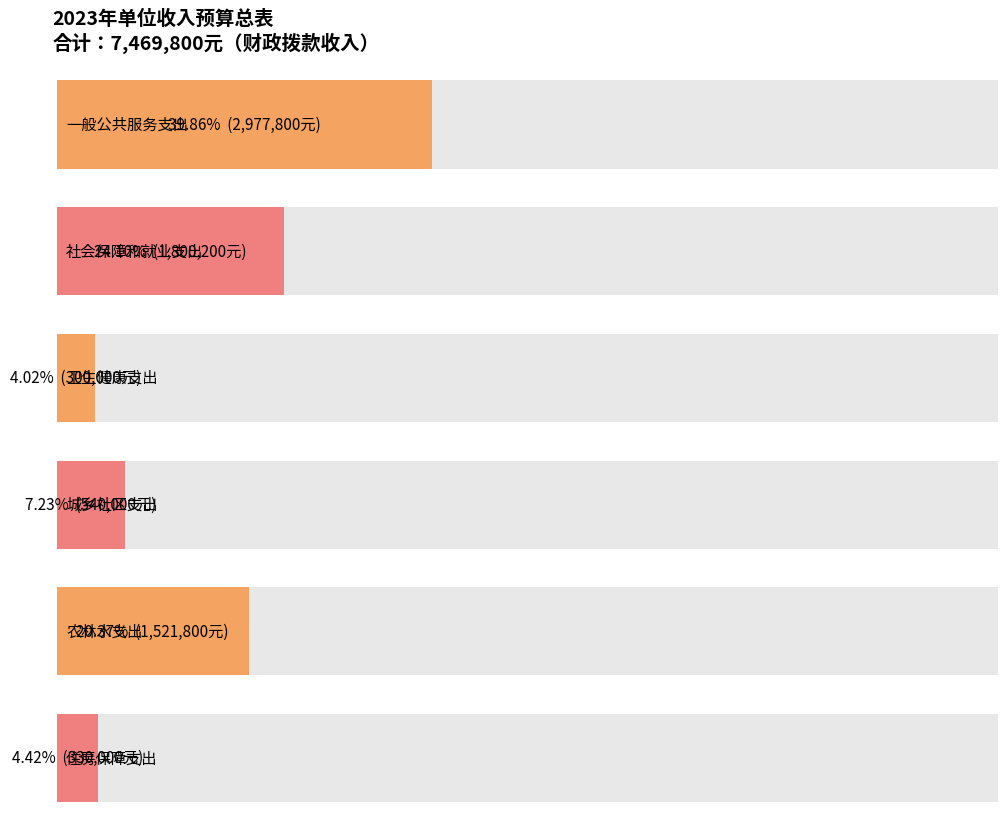

The value at 社会保障和就业支出 is 1800200. True or false?

True